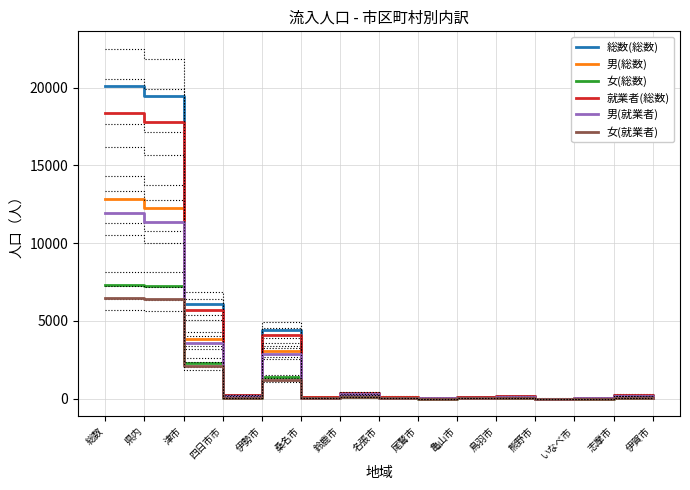

True or false: 就業者(総数) has more than 2 interior local peaks.

True